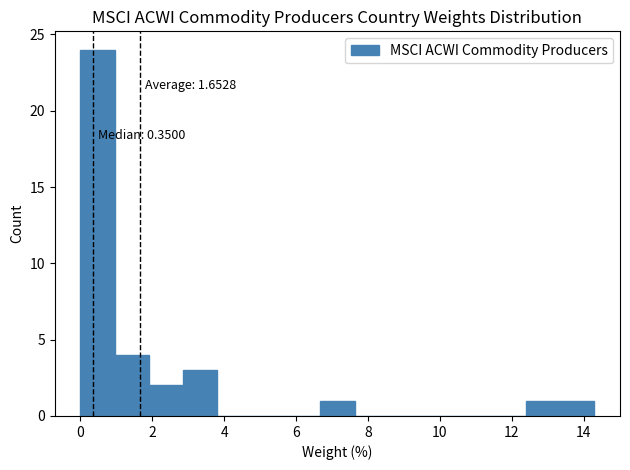

Over which range of the x-axis is the bar tallest?

0.0 to 1.0